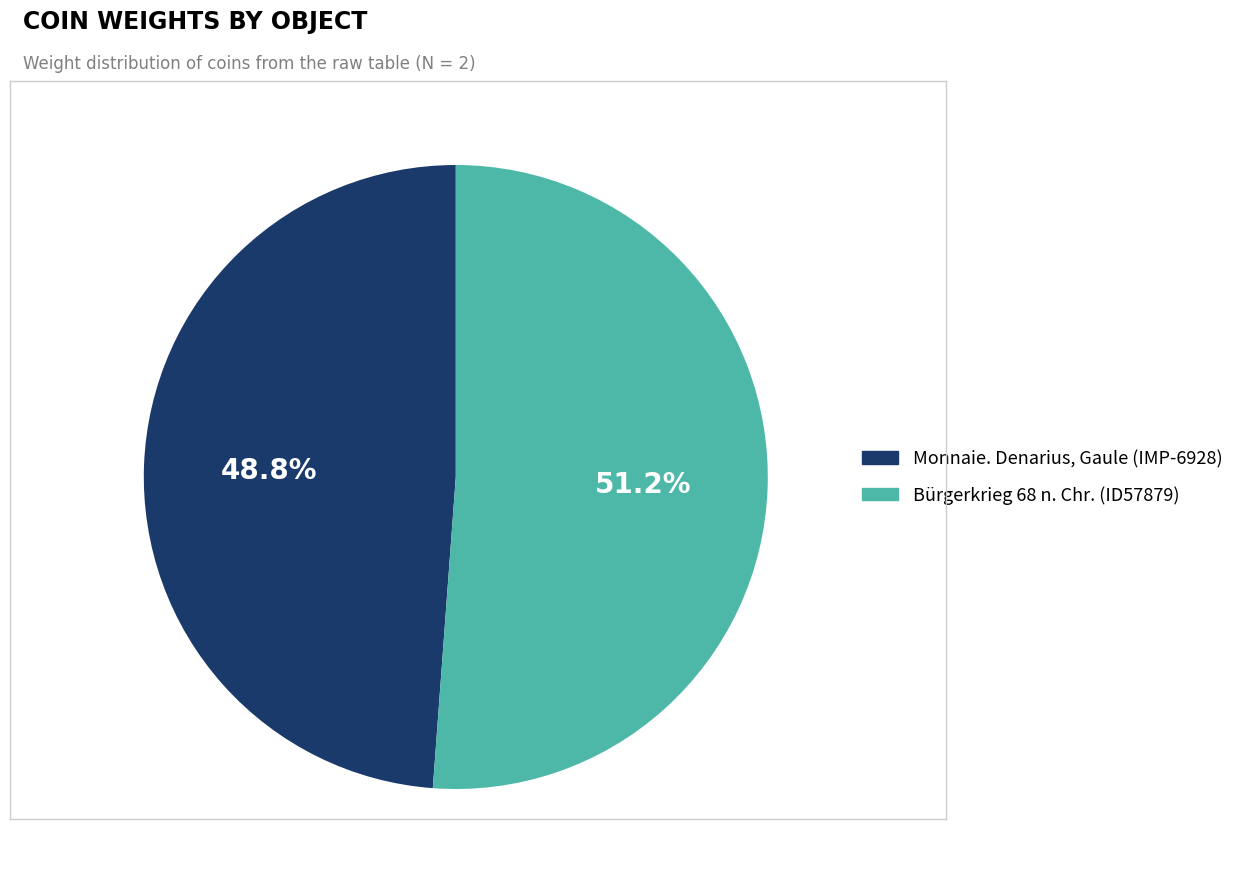

To the nearest percent, what percentage of the pie is Monnaie. Denarius, Gaule (IMP-6928)?

49%